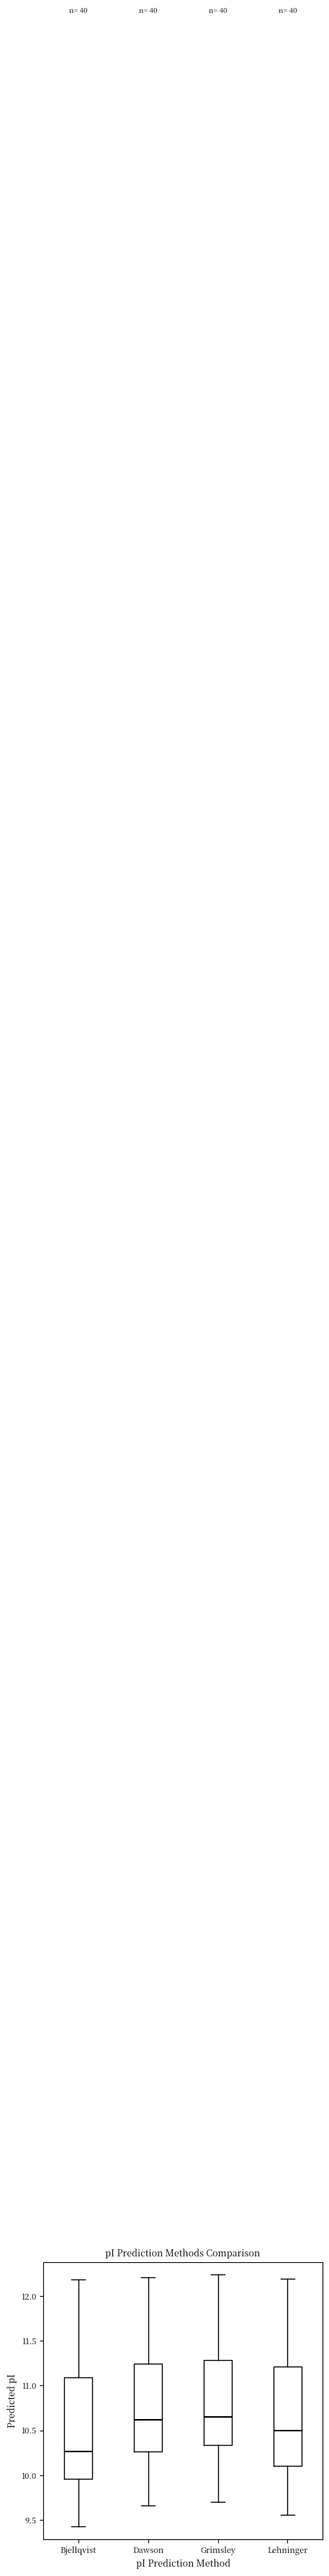

Where is the upper edge of the box for Lehninger on the y-axis? The values are not printed on the chart, so give them approximately, as read against the axis.

11.20